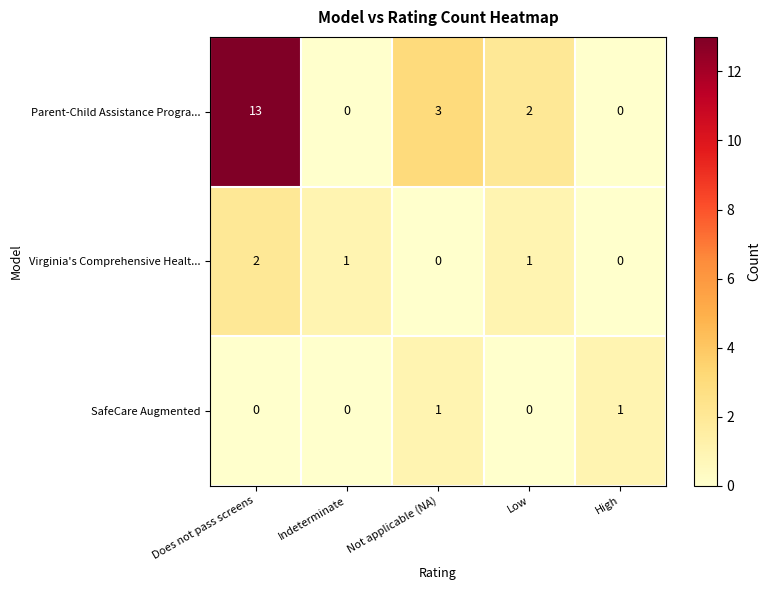

How many SafeCare Augmented values are between 0 and 1?

5